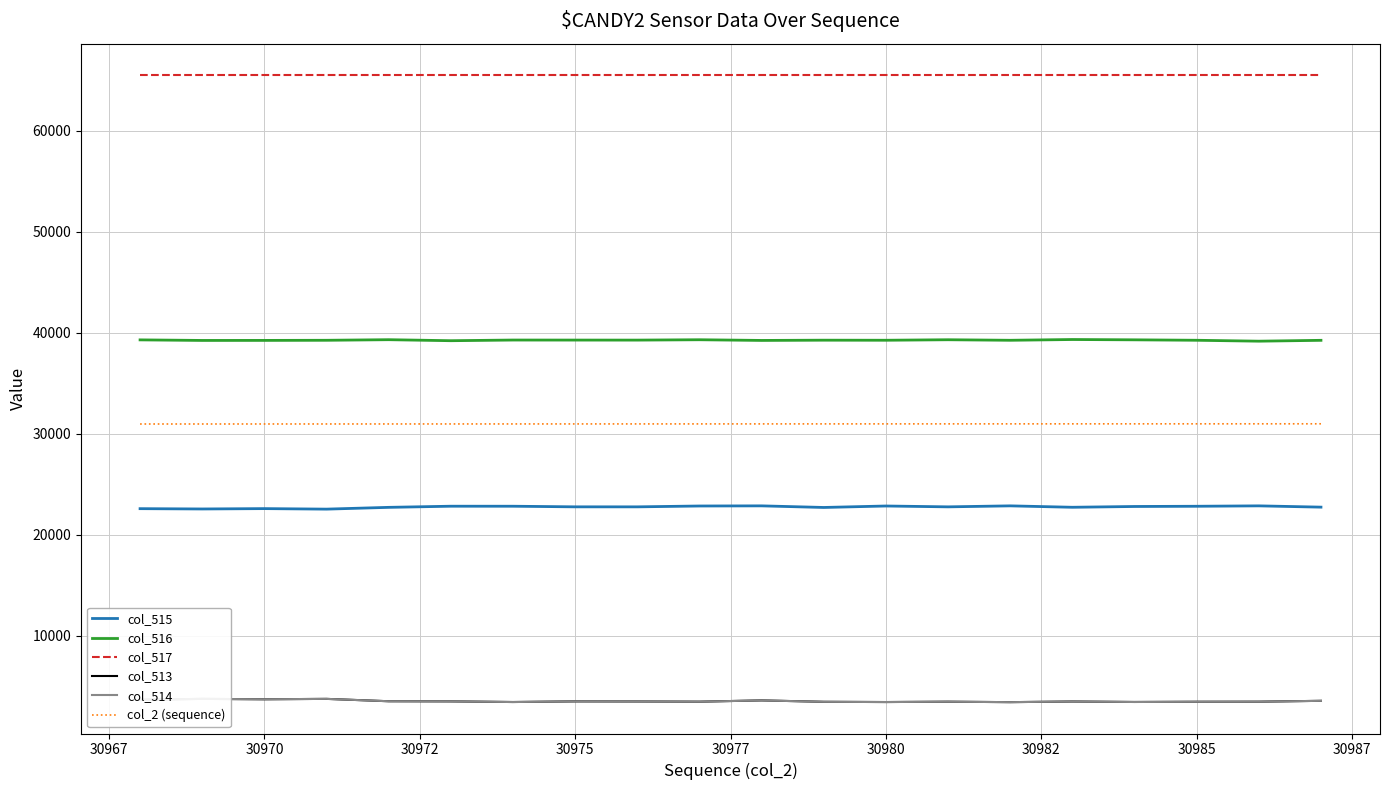

True or false: col_516 and col_514 intersect in this chart.

False